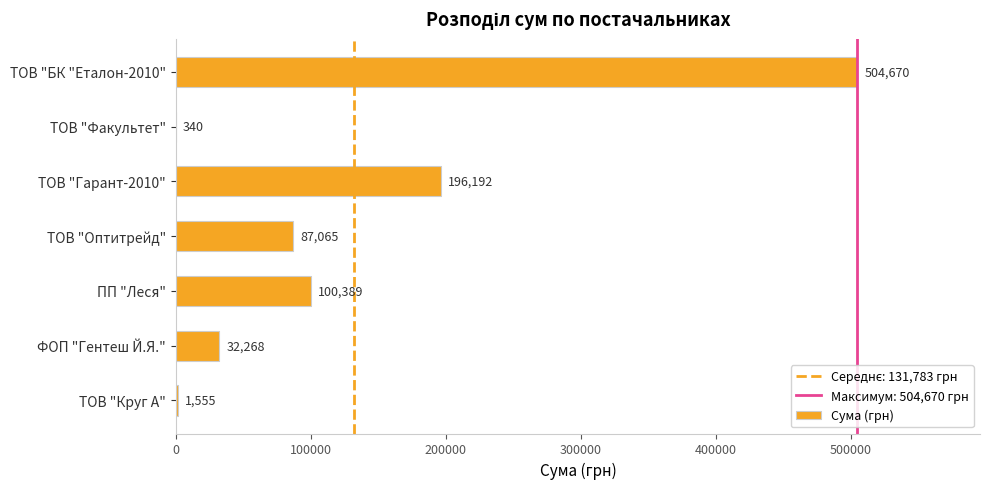

Which category has the highest value across all series?

ТОВ "БК "Еталон-2010"